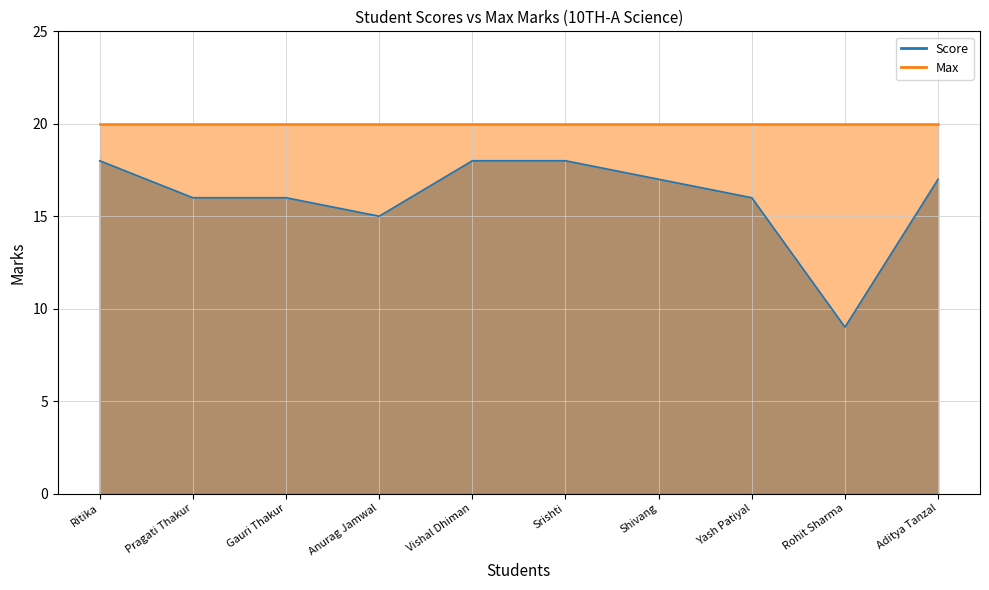

Is it true that the value at Shivang is 10?

False